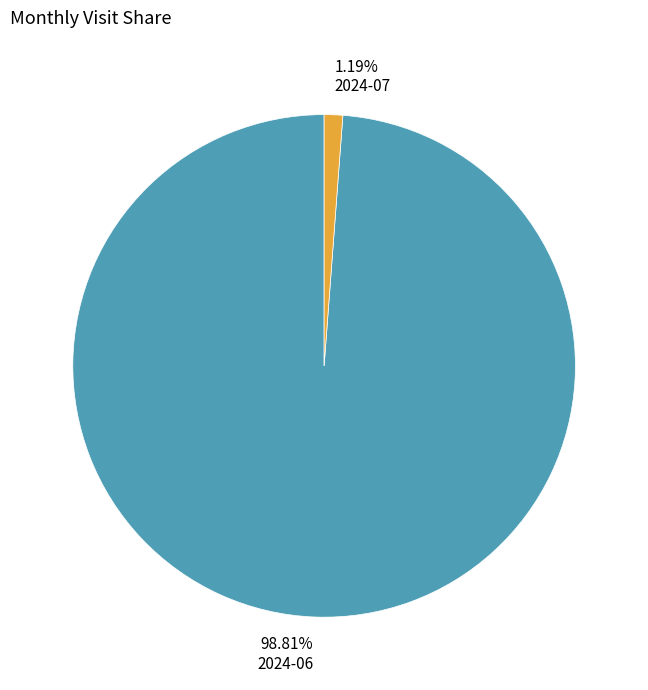

To the nearest percent, what is the difference between the 2024-06 and 2024-07 slice percentages?

98%